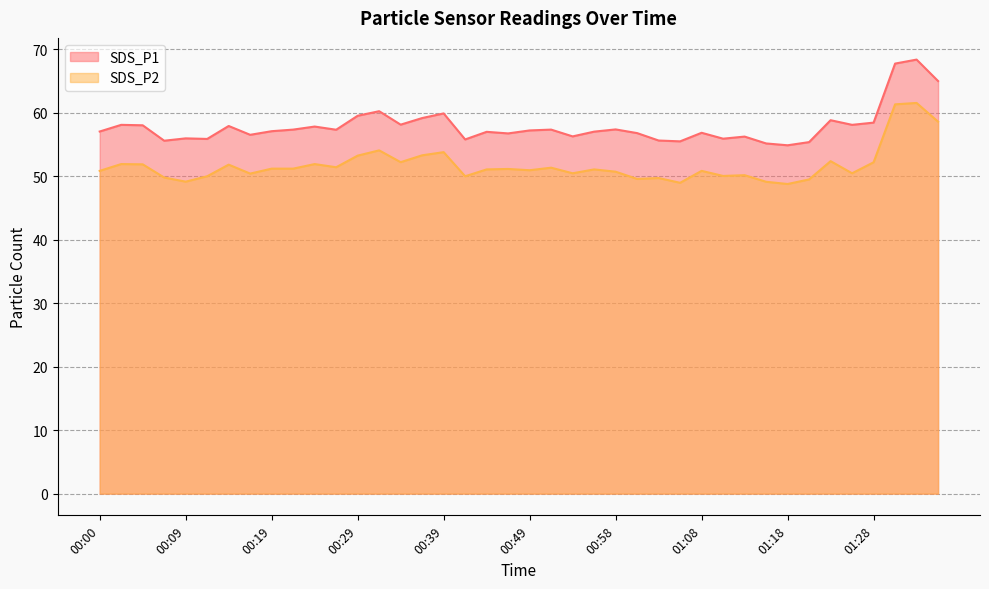

How many values in the SDS_P1 series exceed 57?

23